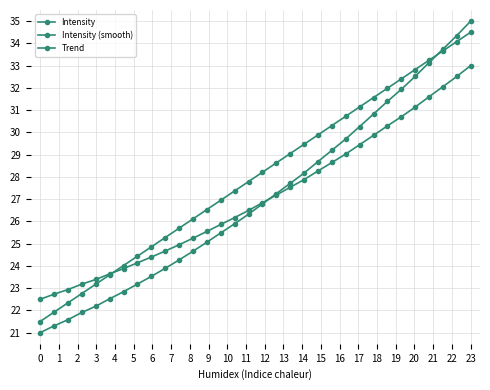

Reading right to left, transcribe all the data shown in this chart.

Intensity: 35.0	34.4	33.7	33.1	32.5	31.9	31.4	30.8	30.3	29.7	29.2	28.7	28.2	27.7	27.2	26.8	26.3	25.9	25.5	25.1	24.7	24.3	23.9	23.5	23.2	22.8	22.5	22.2	21.9	21.6	21.3	21.0
Intensity (smooth): 33.0	32.5	32.1	31.6	31.1	30.7	30.3	29.9	29.4	29.0	28.6	28.3	27.9	27.5	27.2	26.8	26.5	26.2	25.9	25.5	25.2	25.0	24.7	24.4	24.1	23.9	23.6	23.4	23.2	22.9	22.7	22.5
Trend: 34.5	34.1	33.7	33.2	32.8	32.4	32.0	31.6	31.1	30.7	30.3	29.9	29.5	29.0	28.6	28.2	27.8	27.4	27.0	26.5	26.1	25.7	25.3	24.9	24.4	24.0	23.6	23.2	22.8	22.3	21.9	21.5